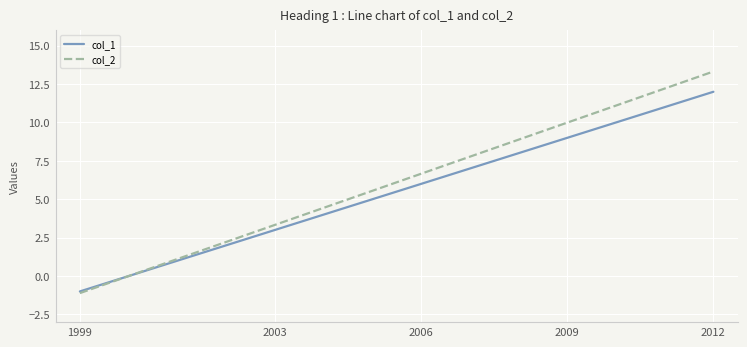

List the series in order of their peak value, lowest first.

col_1, col_2